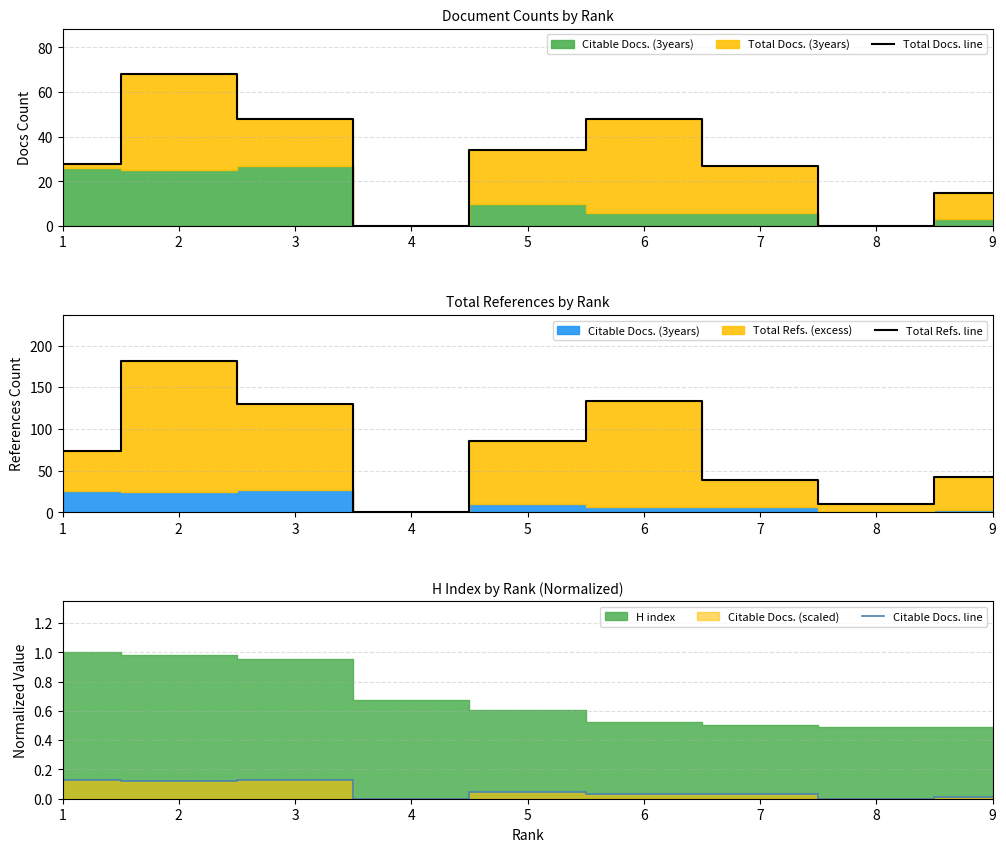

At which category is the sum across all series the highest?

2